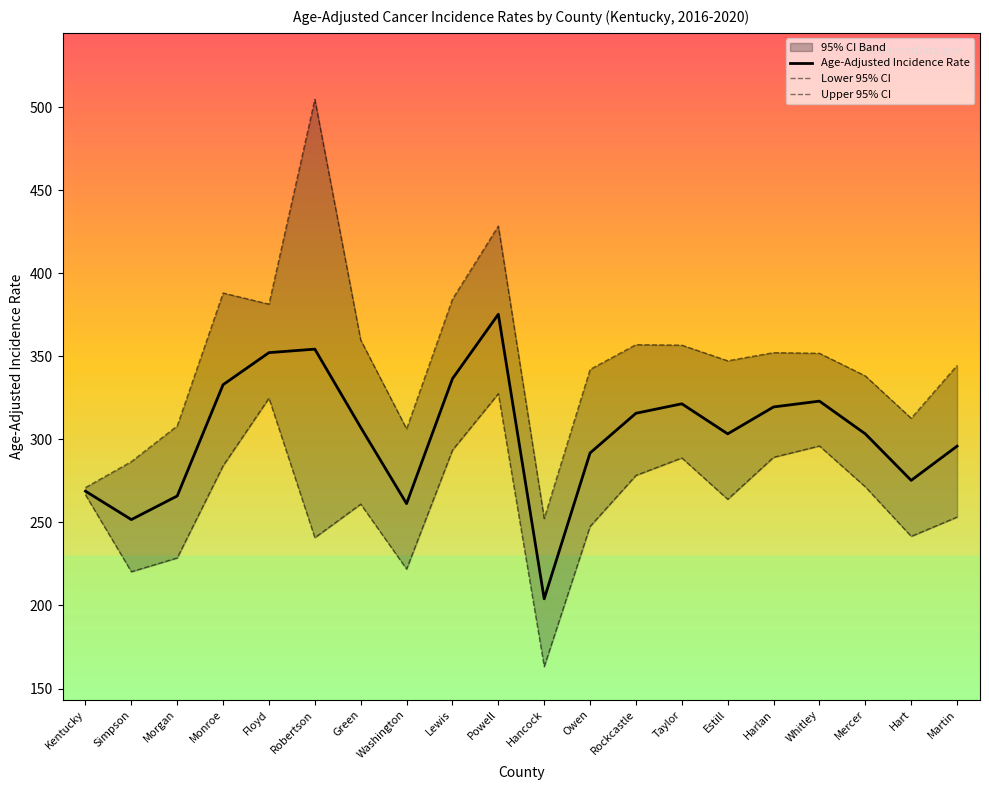

What is the difference between the Age-Adjusted Incidence Rate values at Estill and Harlan?

16.2